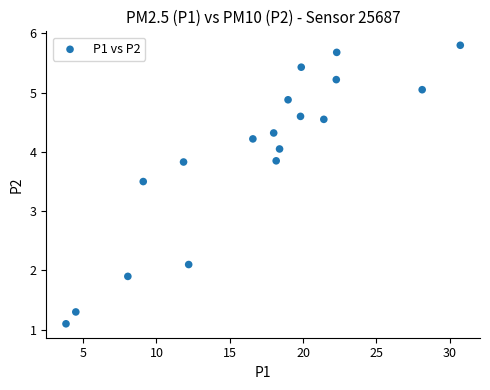

What is the range of X values (max minus min)?

26.9